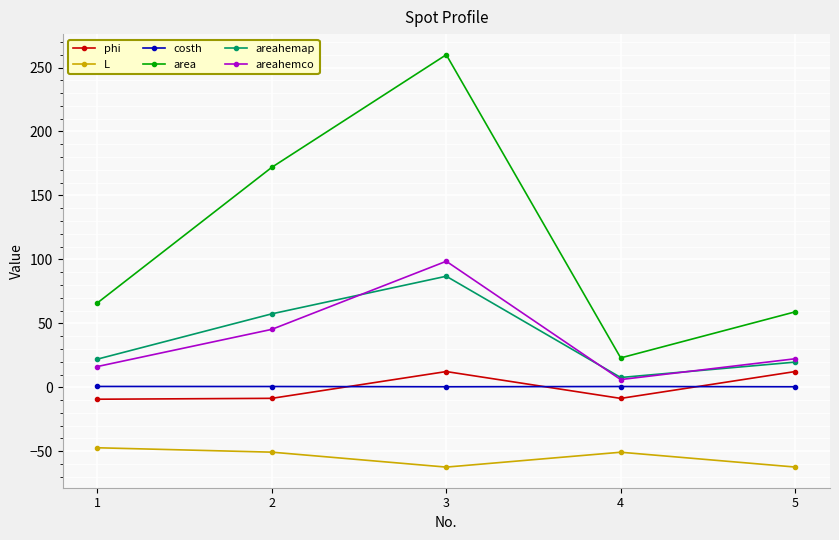

True or false: areahemap and L intersect in this chart.

False